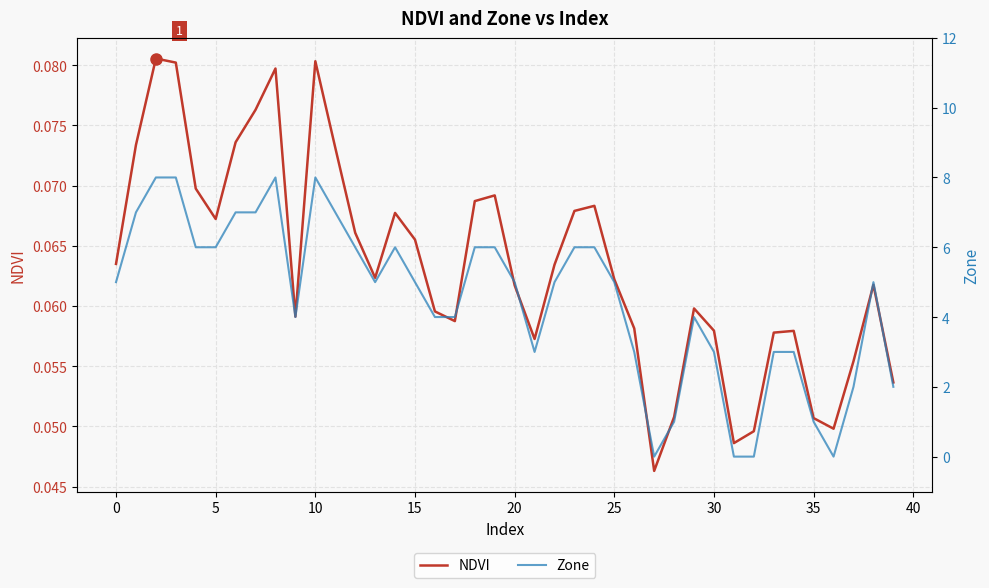

How many data points does each series have?

40